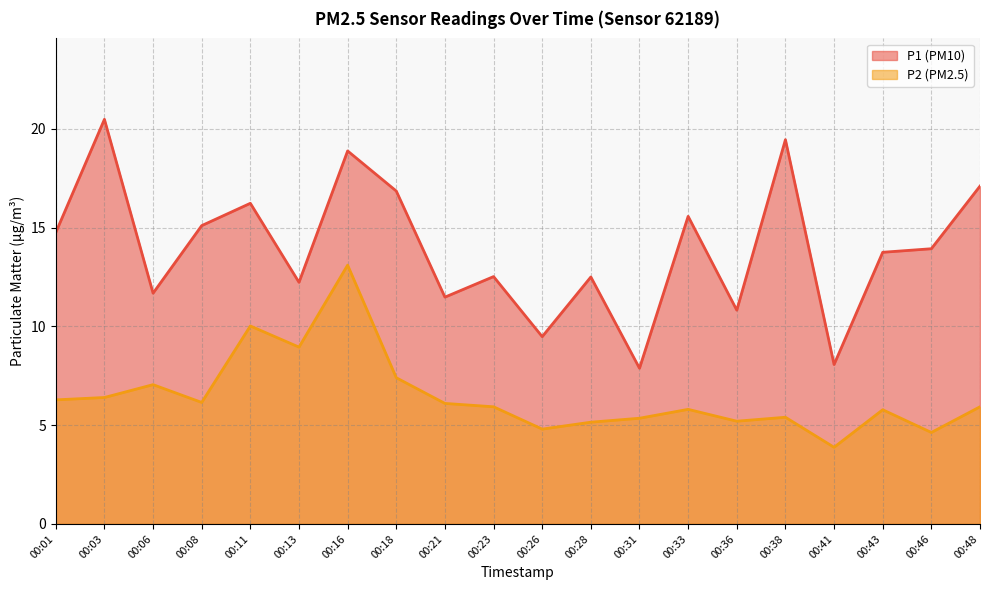

Is it true that P1 equals 12.9 at 00:41?

False